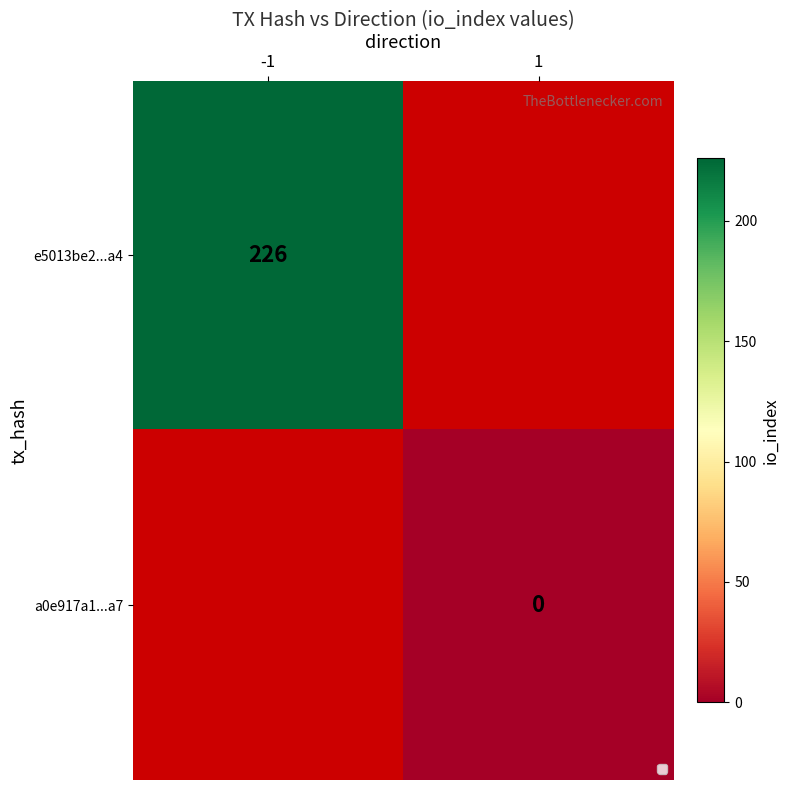

The e5013be2...a4 series shows 97 at -1. True or false?

False